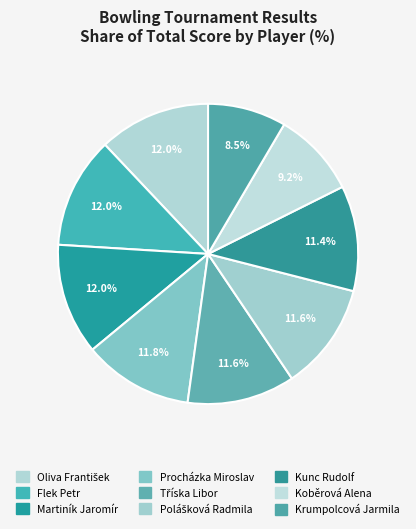

How many segments does this pie chart have?

9